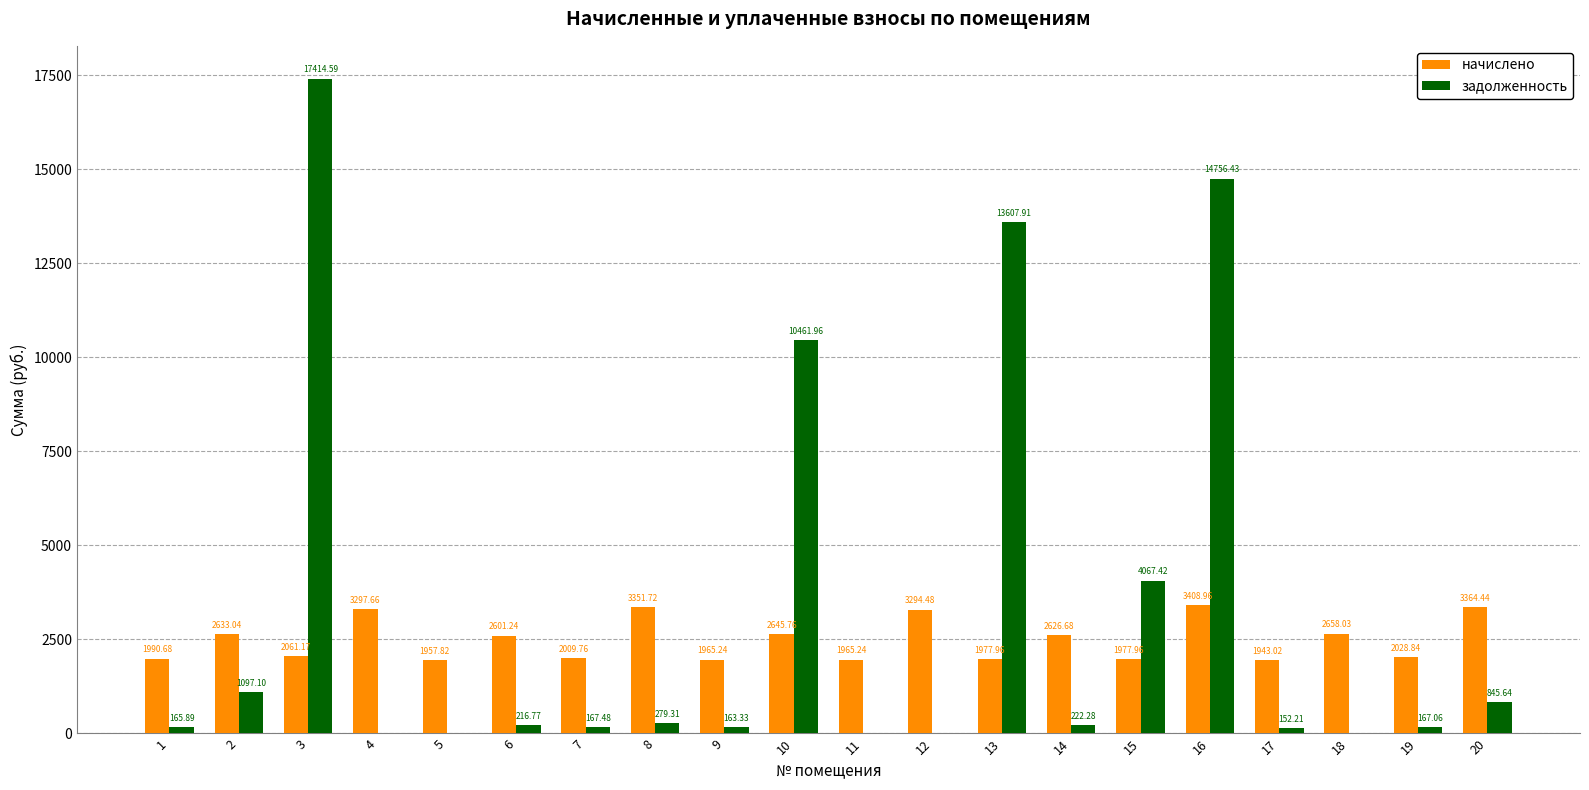

What is the sum of the задолженность values at 3 and 13?

31022.5